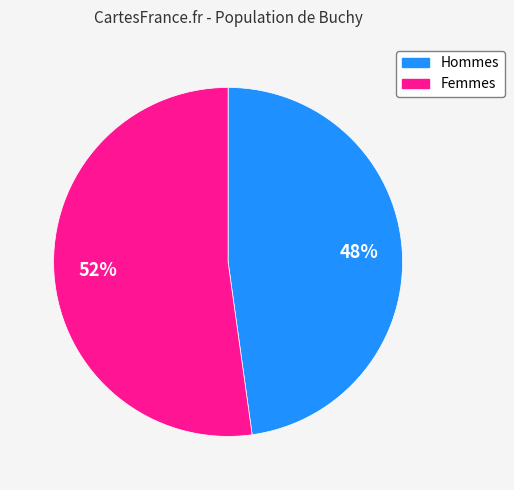

How many segments does this pie chart have?

2